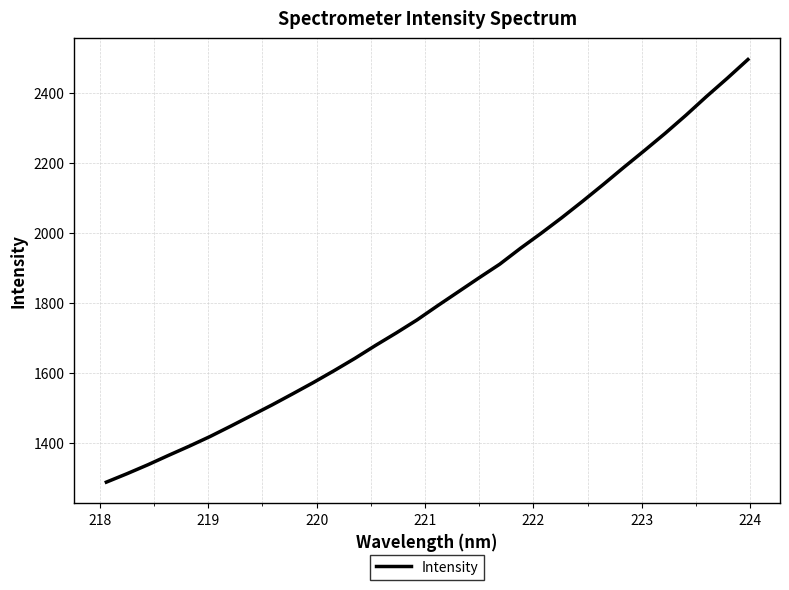

How many distinct data groups are displayed?

1